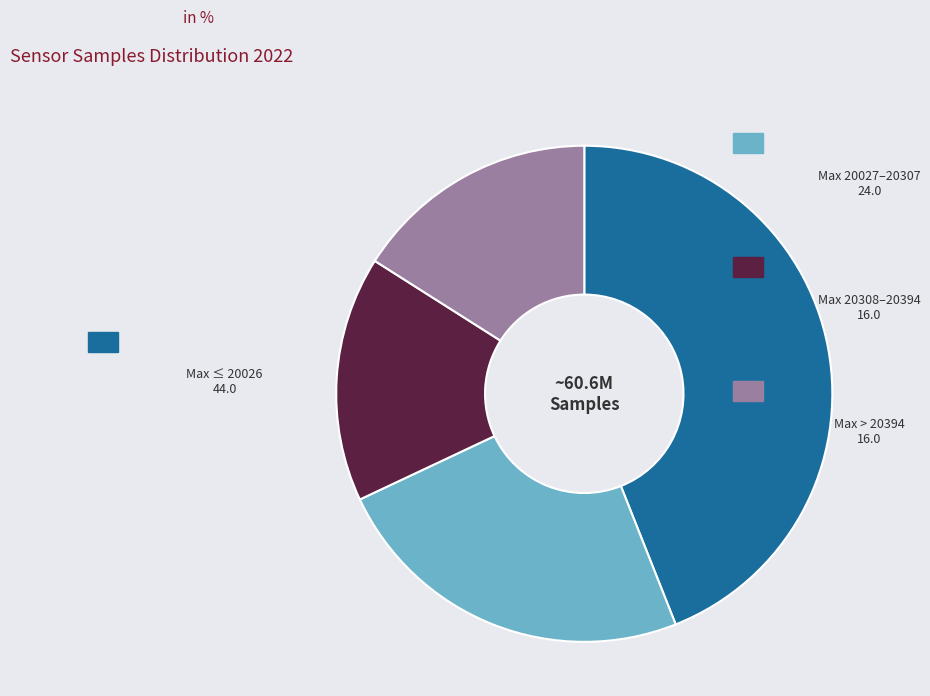

Is there any slice that represents more than half of the pie?

No